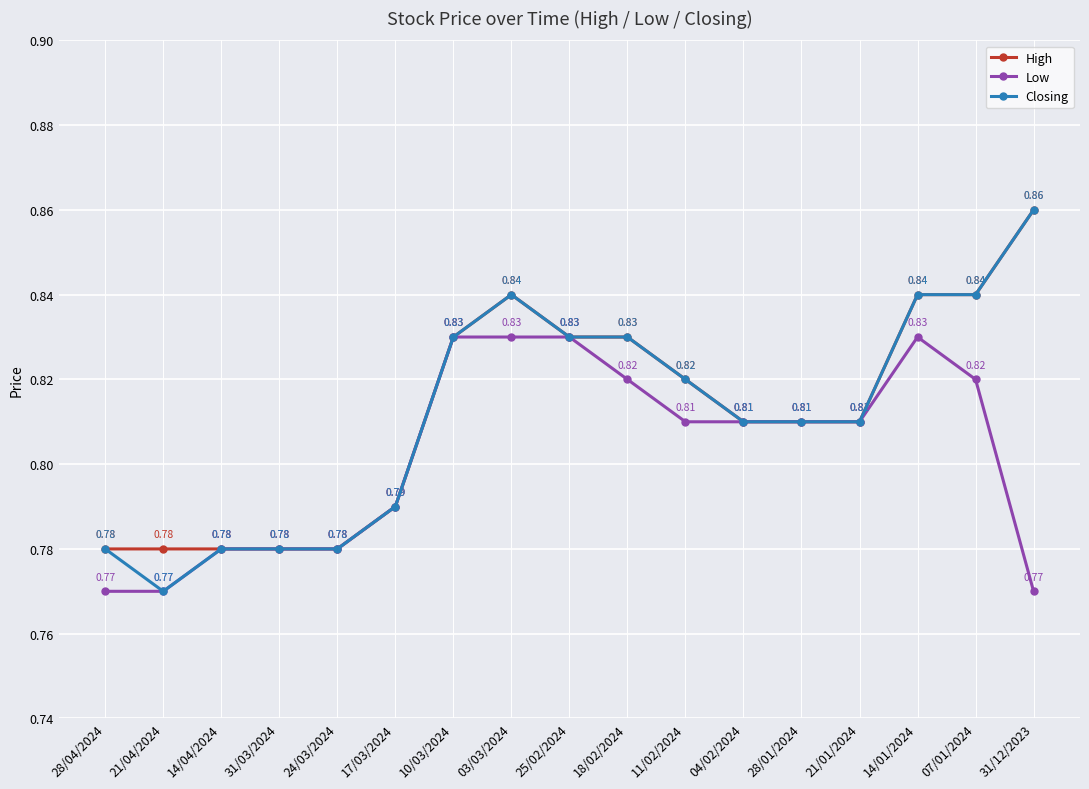

What is the total value across all series at 28/04/2024?

2.3